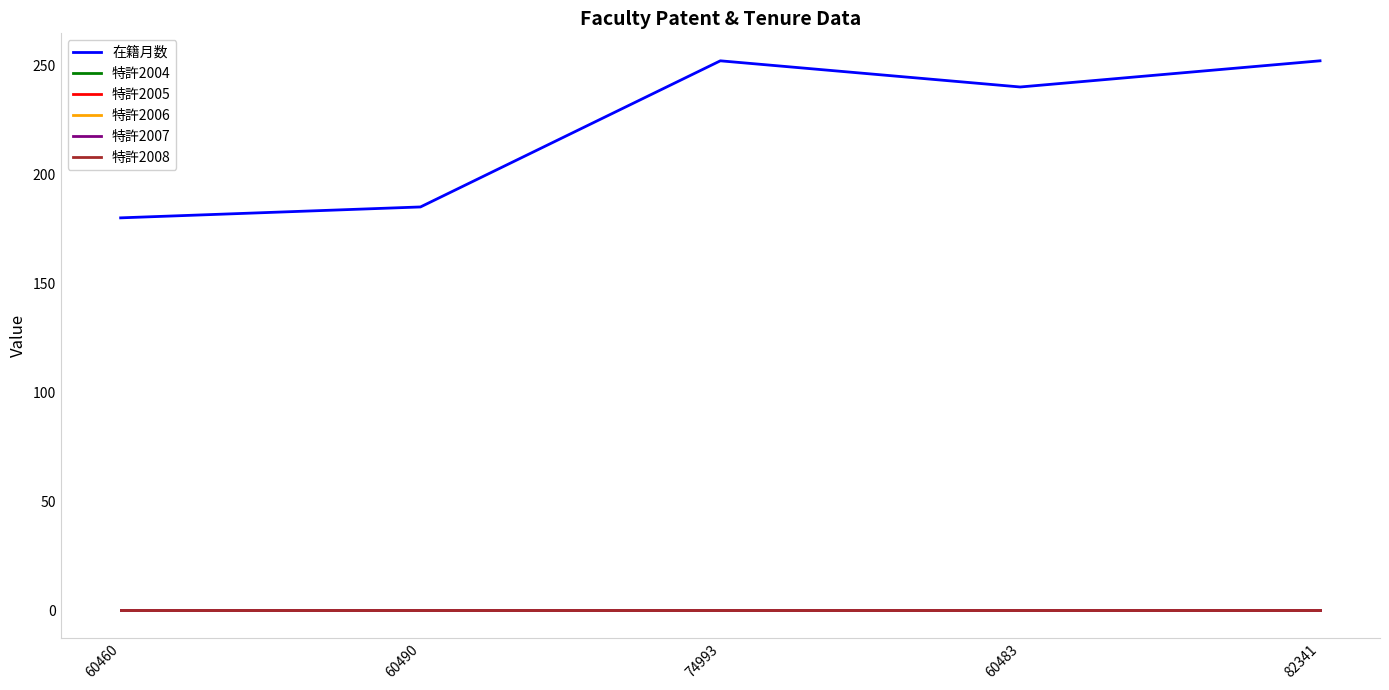

Is this an area chart (filled region under the line)?

No